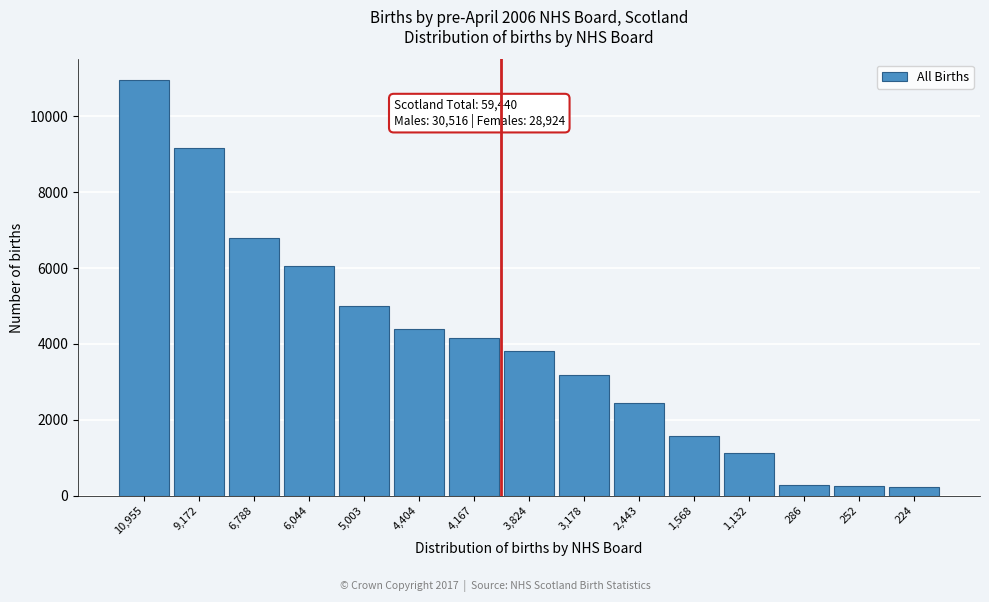

Between 4,404 and 1,568, which is larger?

4,404